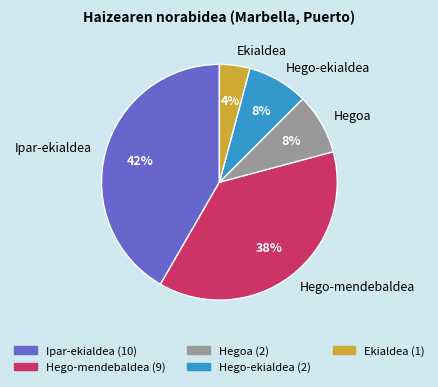

To the nearest percent, what percentage of the pie is Ipar-ekialdea?

42%